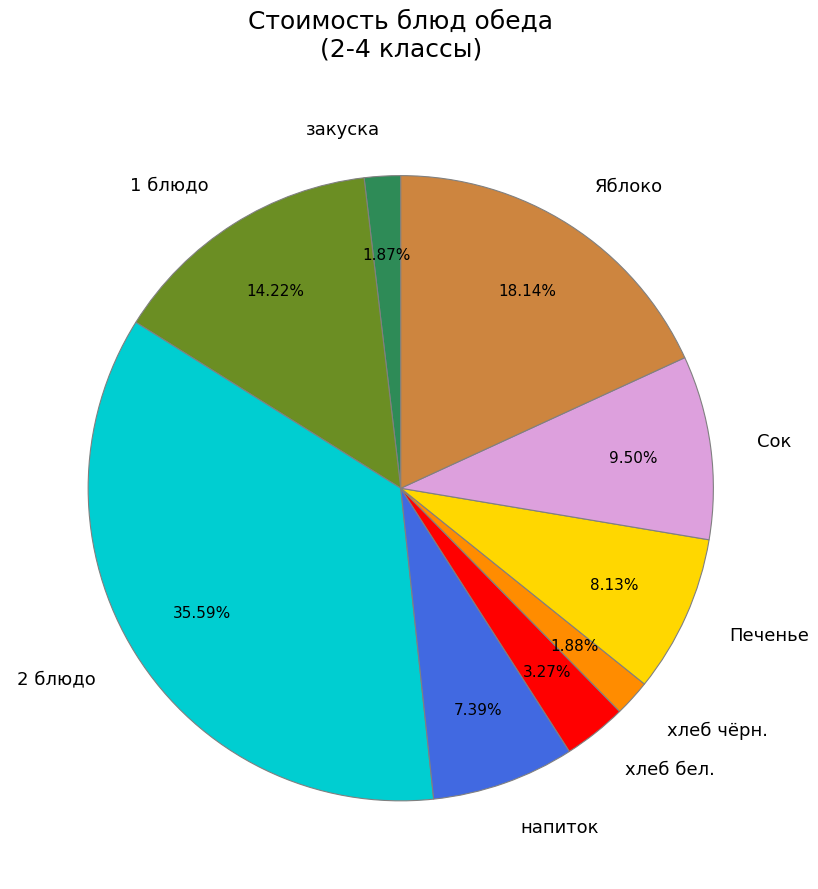

Is the sum of Яблоко and Печенье greater than half?

No